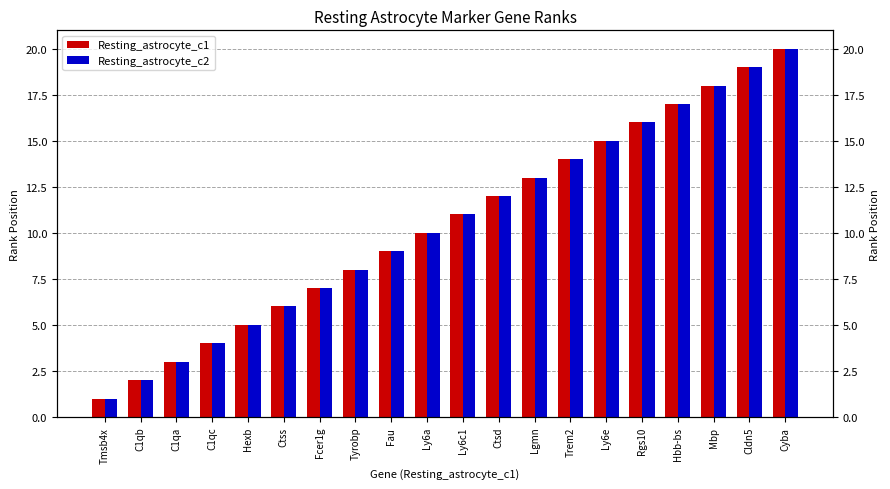

What position from the right is Ly6e?

6